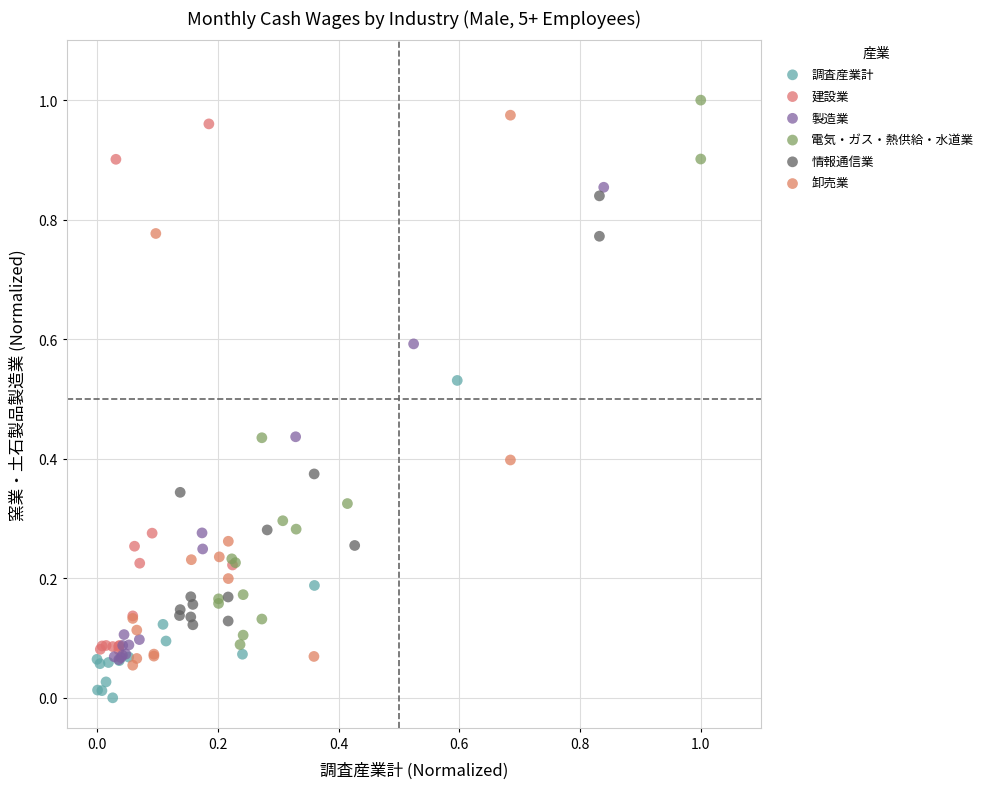

Which series contains the lowest Y value?

調査産業計